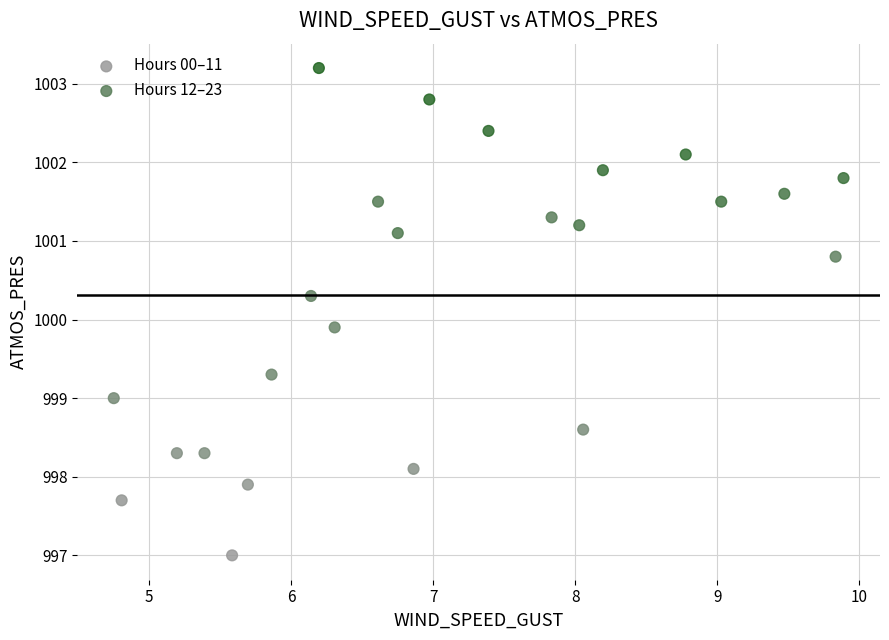

Which series contains the highest Y value?

Hours 12–23